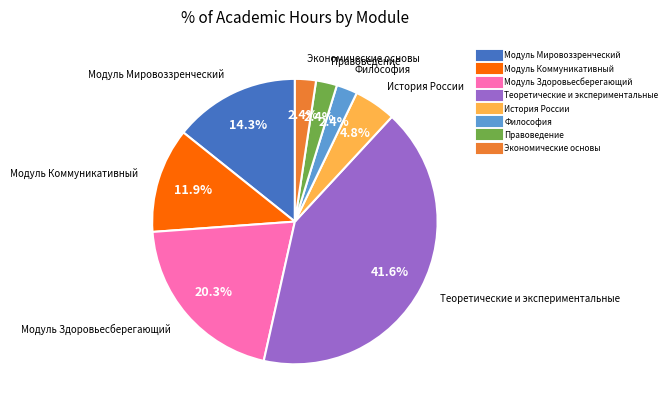

Count the number of slices in the pie.

8